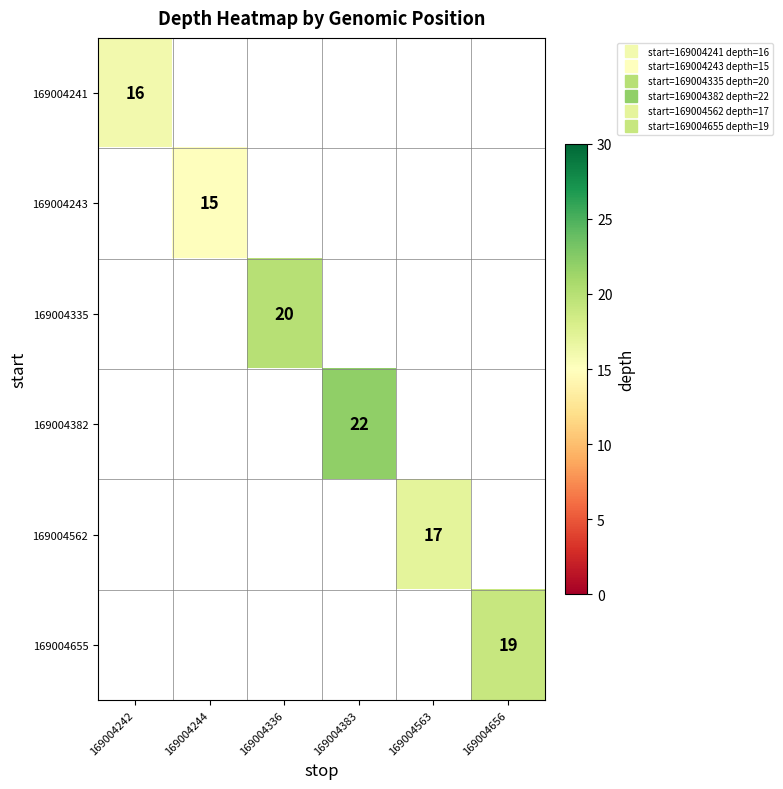

Between 169004656 and 169004383, which is larger?

169004383